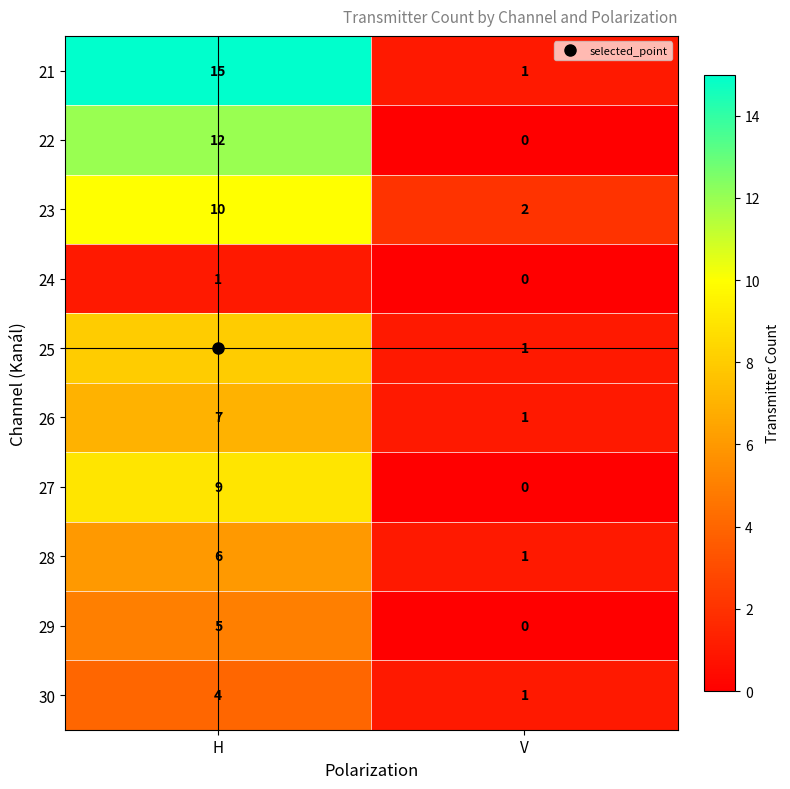

What is the difference between the 30 values at V and H?

3